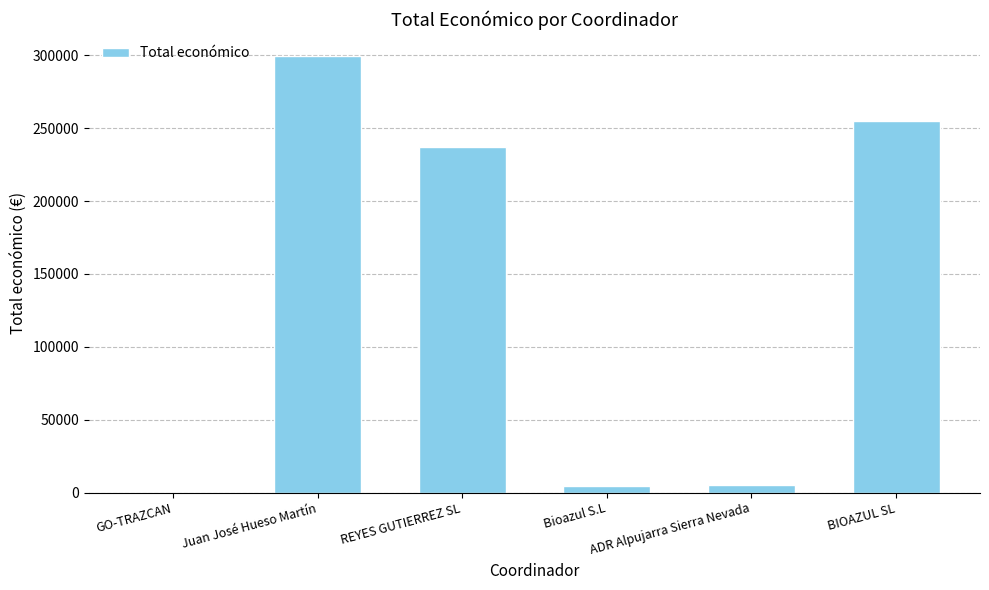

Which label corresponds to the largest value in the chart?

Juan José Hueso Martín